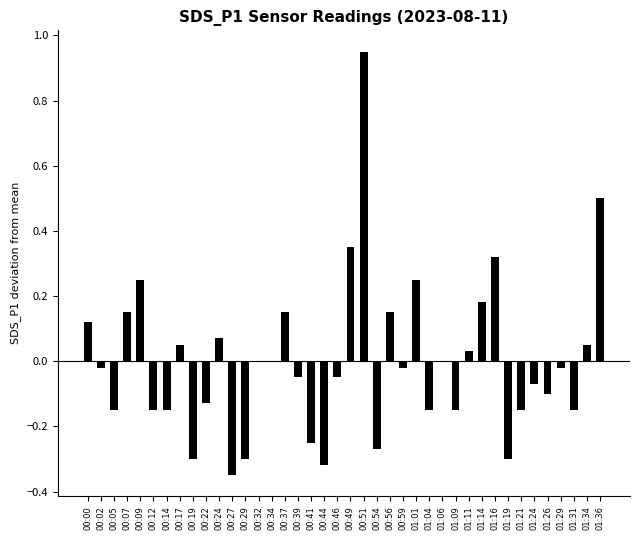

Which has a higher value, 00:12 or 01:01?

01:01